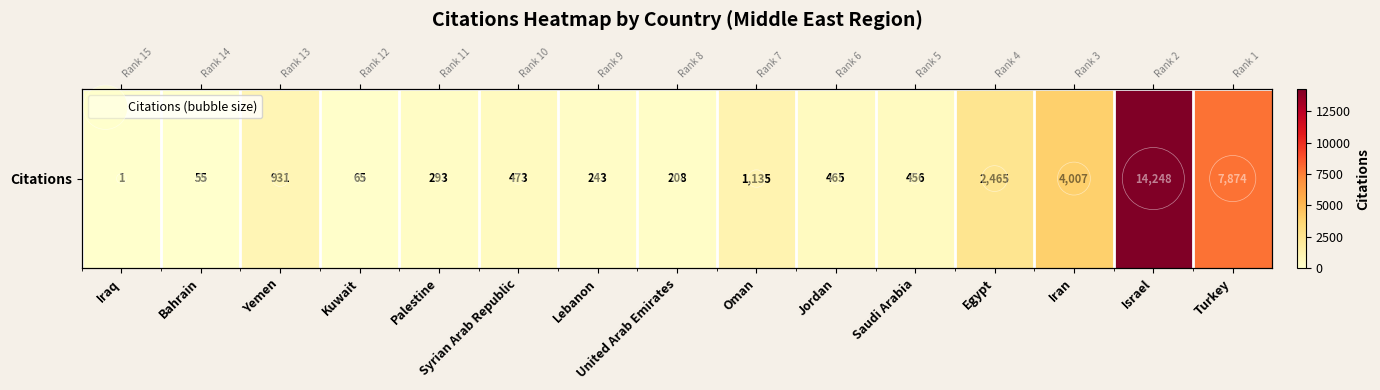

Rank the series at Jordan from highest to lowest value.

Citations, Citations (bubble size)